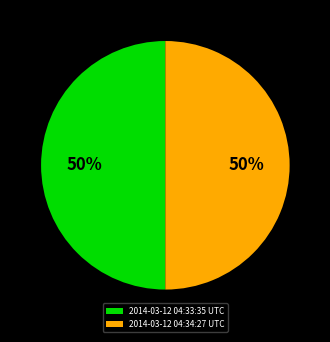

To the nearest percent, what is the combined percentage of 2014-03-12 04:33:35 UTC and 2014-03-12 04:34:27 UTC?

100%